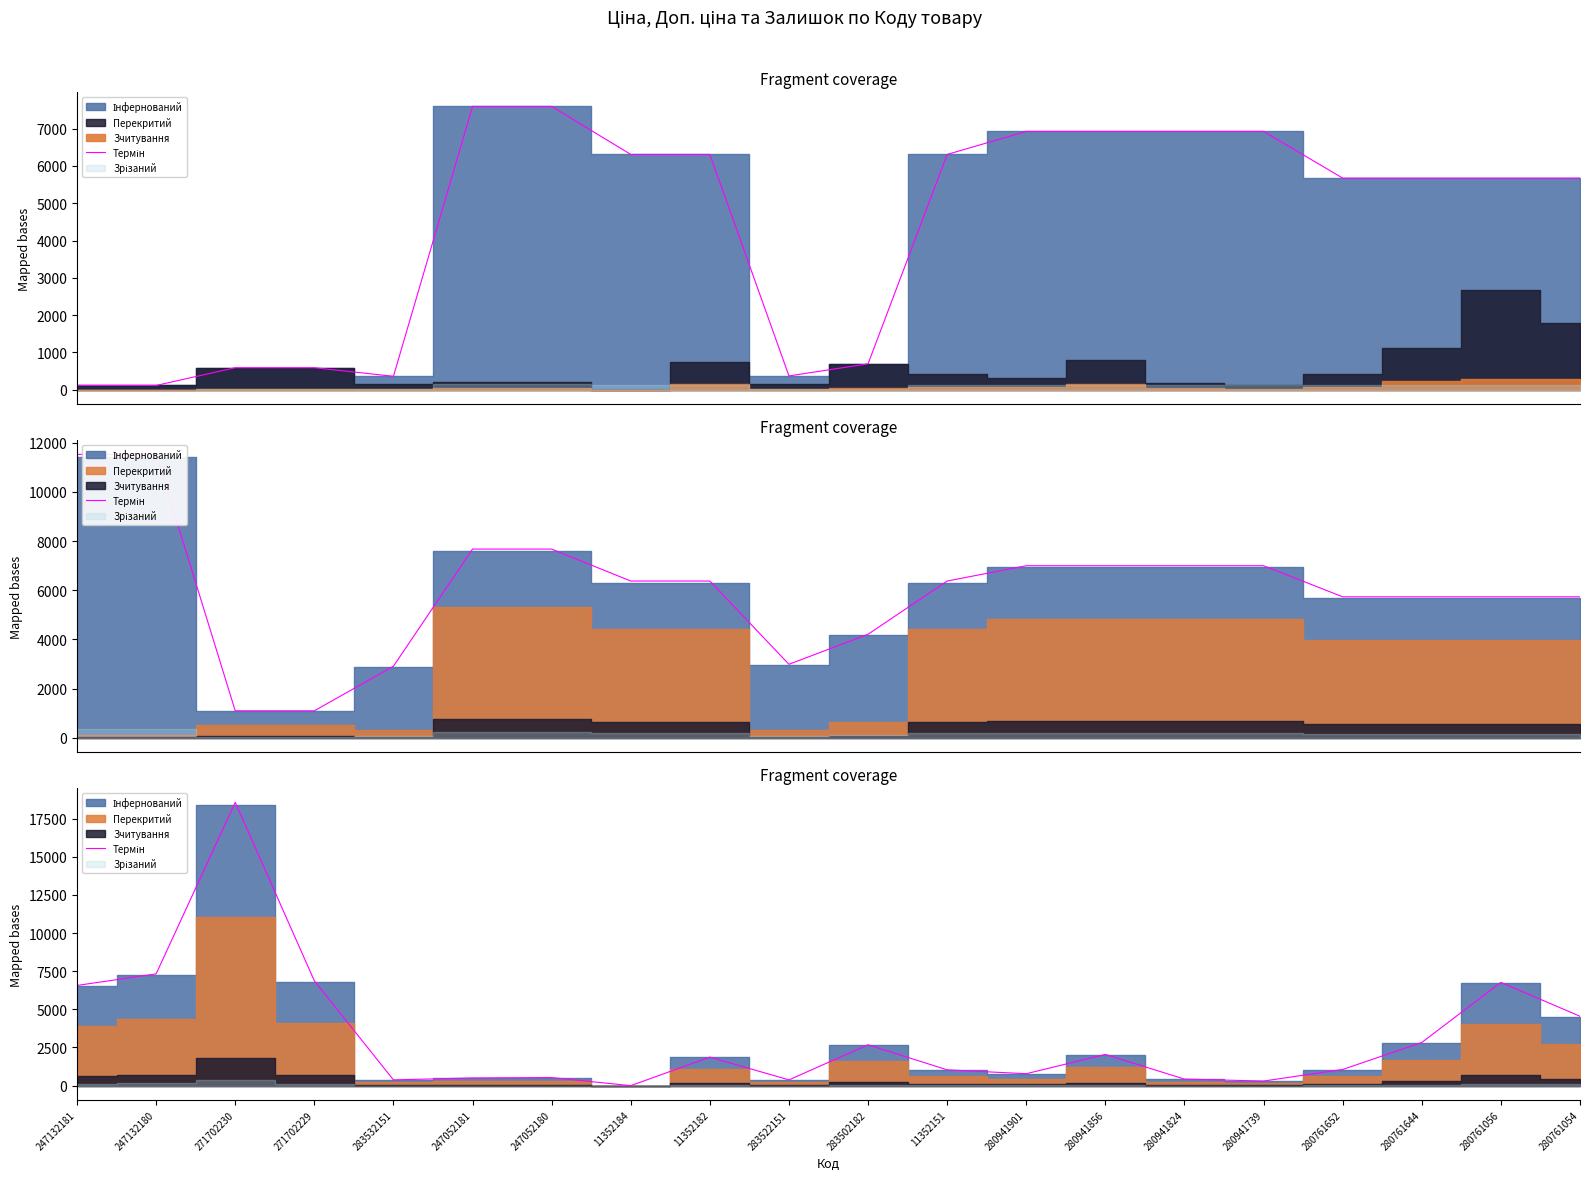

What is the difference between the maximum and minimum values?

18558.8